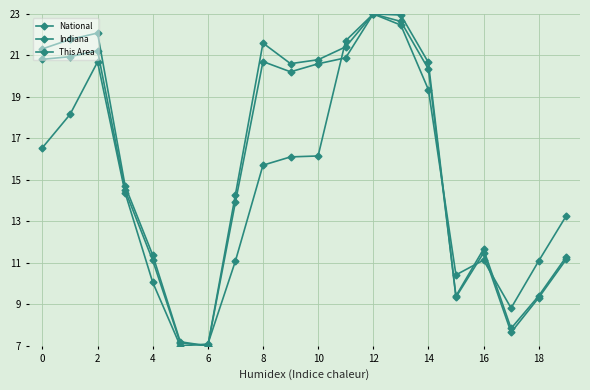

Count the number of data series in this chart.

3